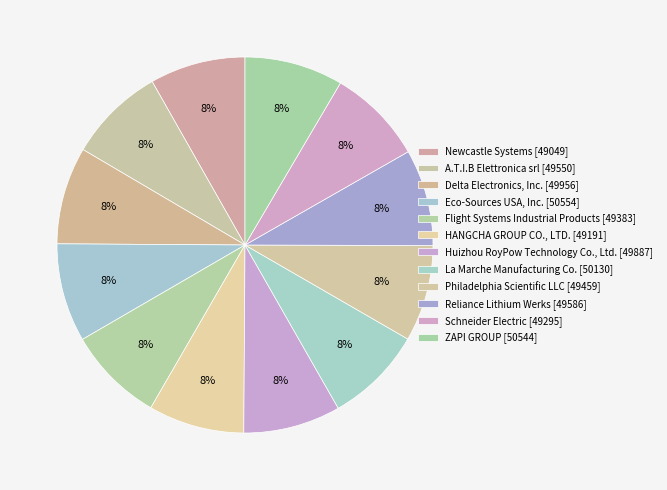

The Schneider Electric slice represents 8% of the pie. True or false?

True